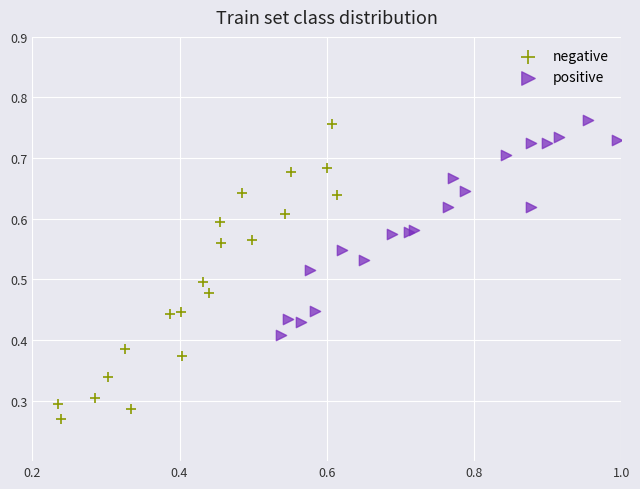

Which series has the largest Y range (max minus min)?

negative